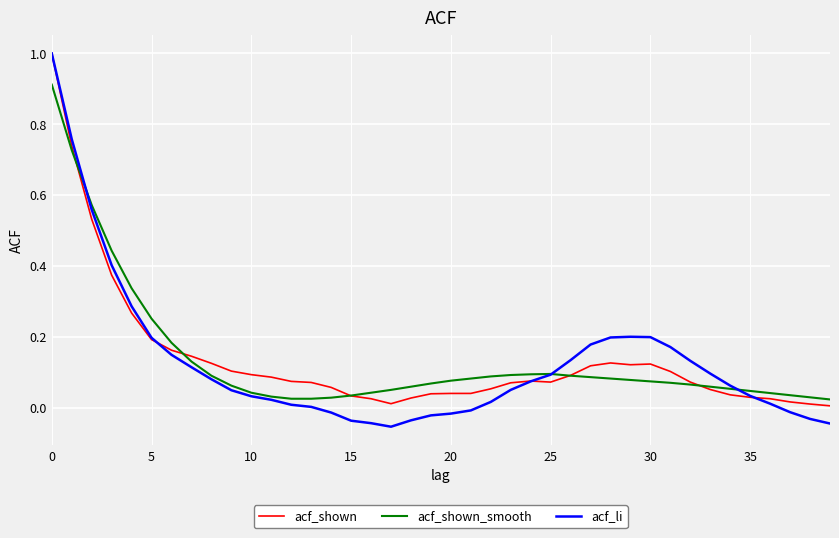

What is the maximum value shown in the chart?

1.0